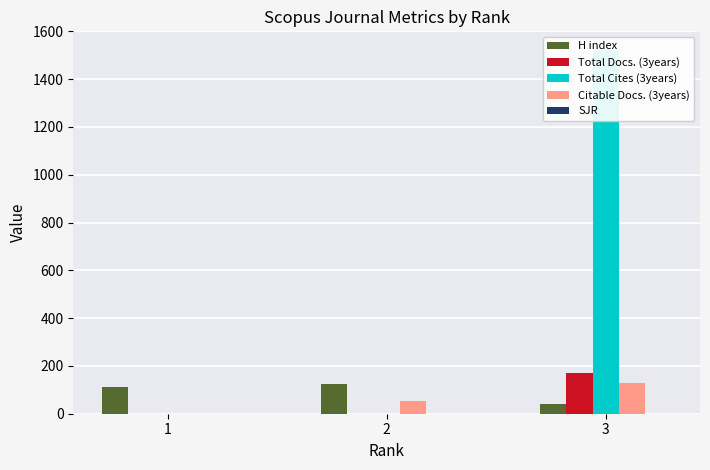

How many bars are there in each group?

5